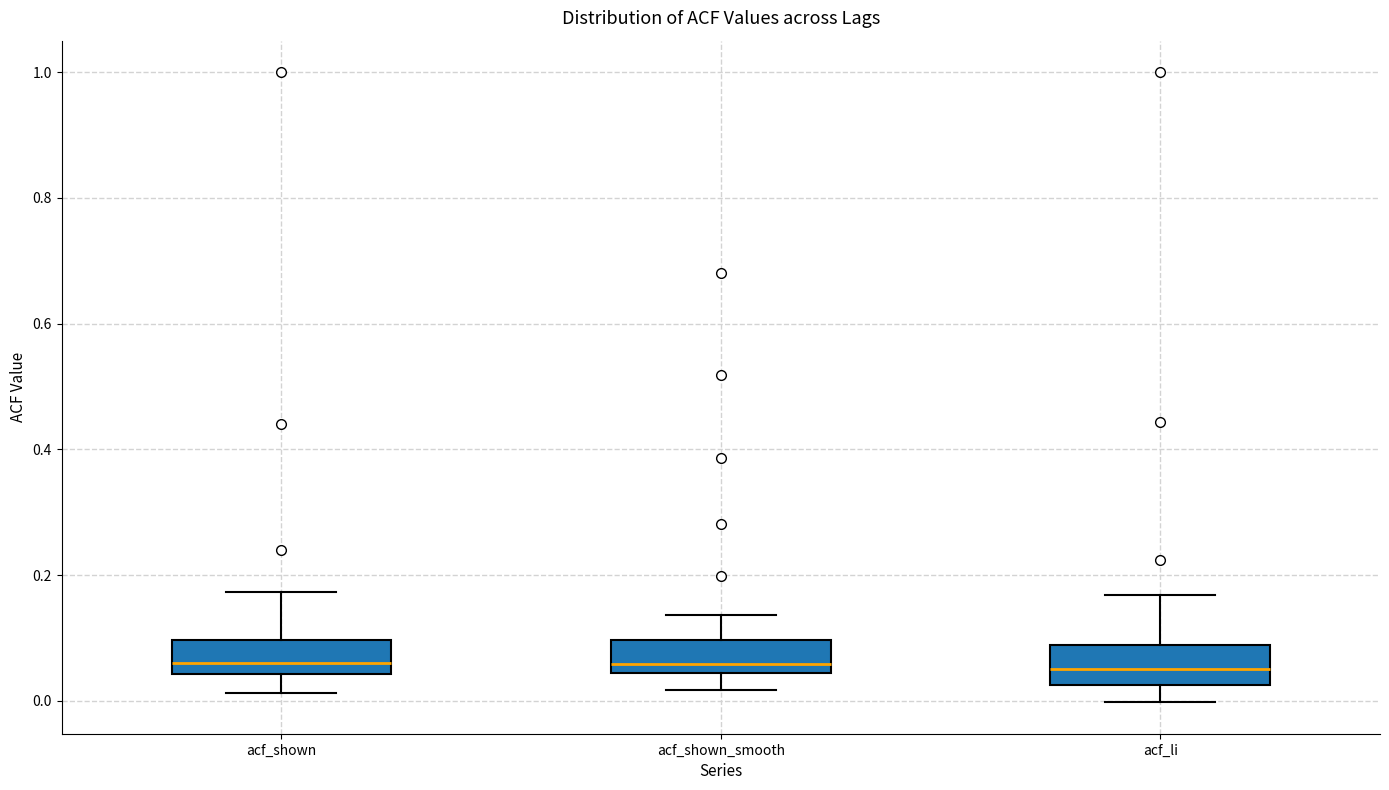

Reading left to right, read every box against the y-axis: the position of its median line, the range the box covers, and the ends of its whiskers. The values are not printed on the chart, so give them approximately, as read against the axis.

acf_shown: median 0.06, box 0.04 to 0.10, whiskers 0.02 to 0.18
acf_shown_smooth: median 0.06, box 0.04 to 0.10, whiskers 0.02 to 0.14
acf_li: median 0.06, box 0.02 to 0.08, whiskers 0.00 to 0.16